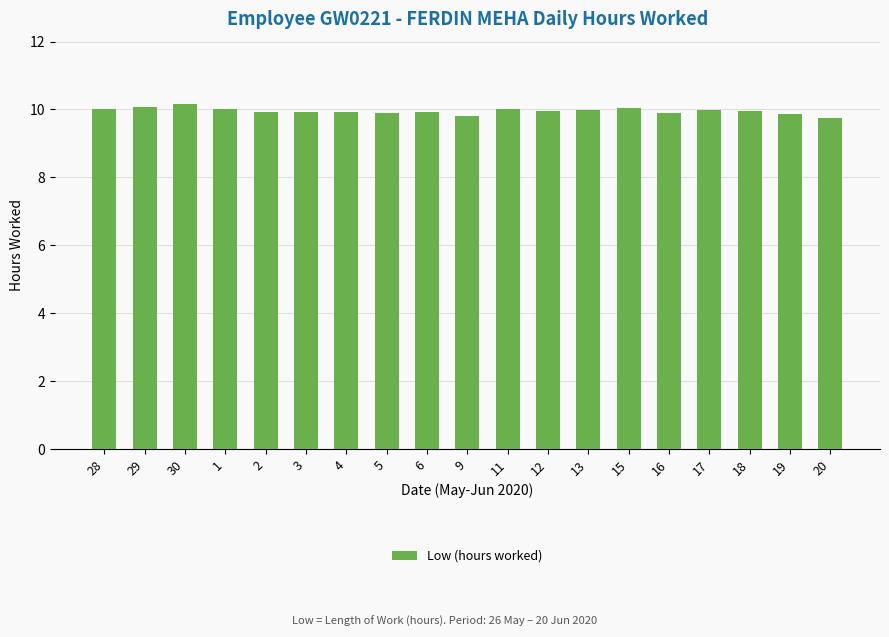

What is the difference between the second highest and minimum values?

0.3